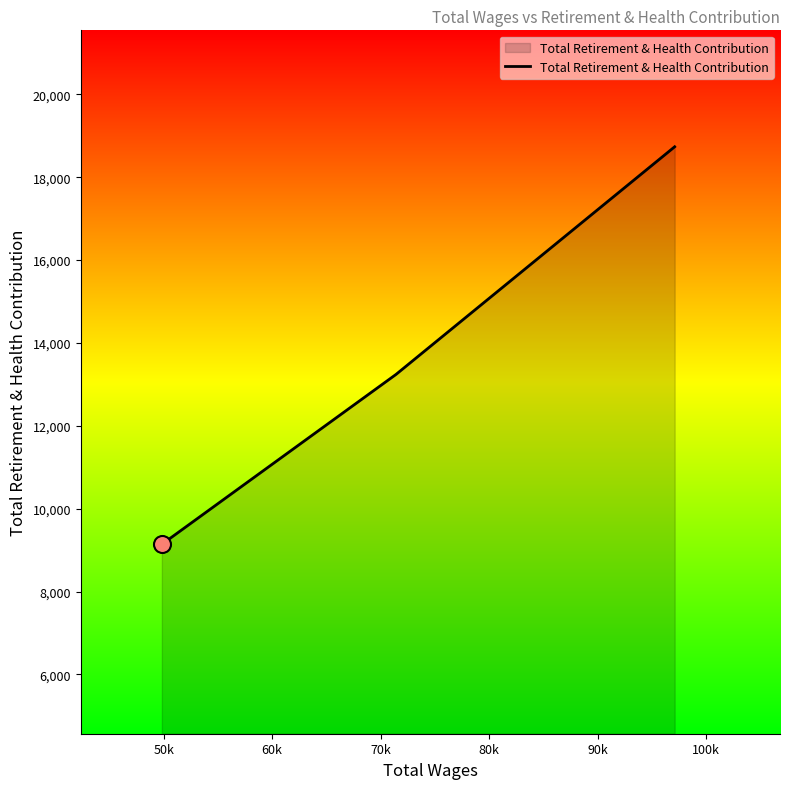

What is the minimum value shown in the chart?

9141